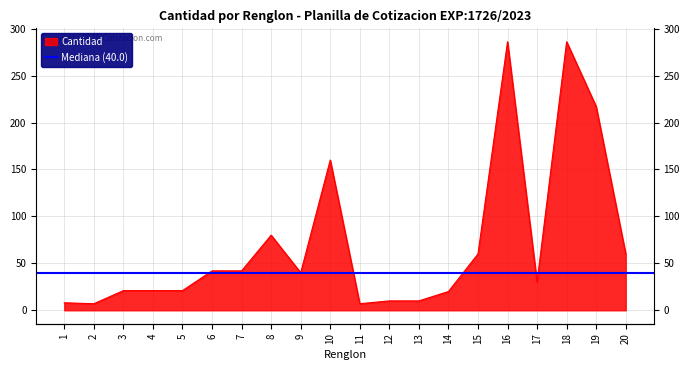

Where is the first local maximum?

8